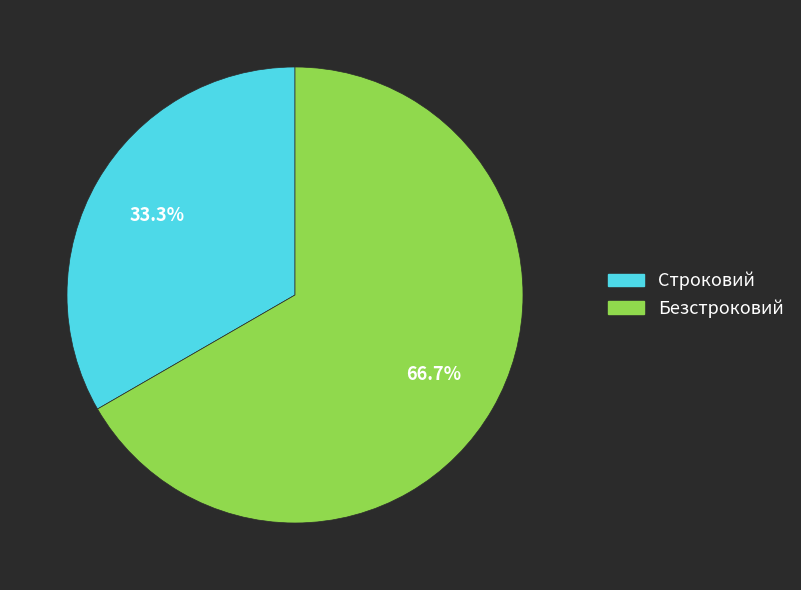

How many slices are in this pie chart?

2